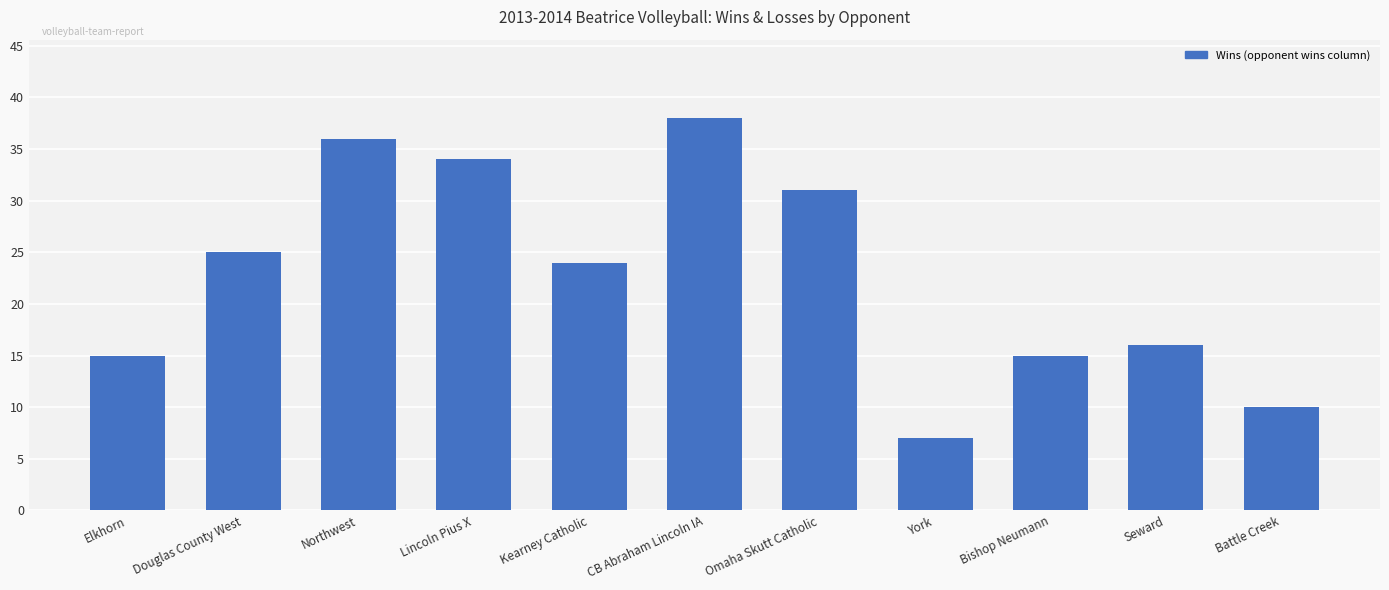

What is the change in value from Northwest to Kearney Catholic?

-12